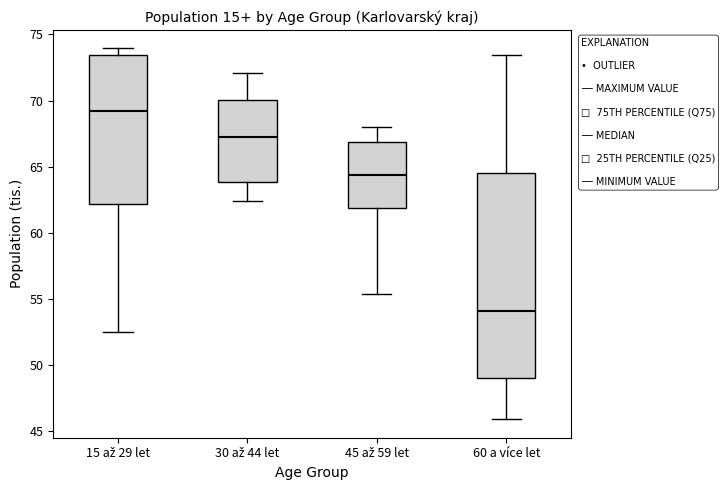

Which box is the tallest, from its lower edge to its upper edge?

60 a více let